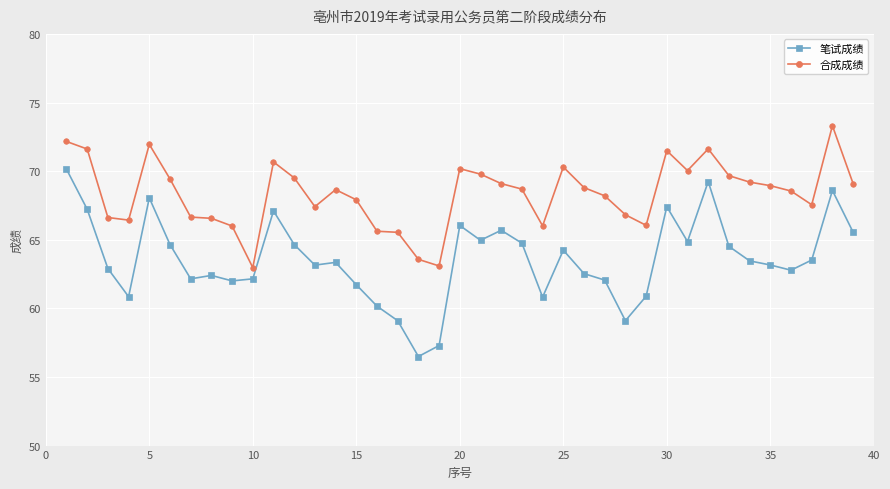

True or false: 笔试成绩 and 合成成绩 cross at least once.

False